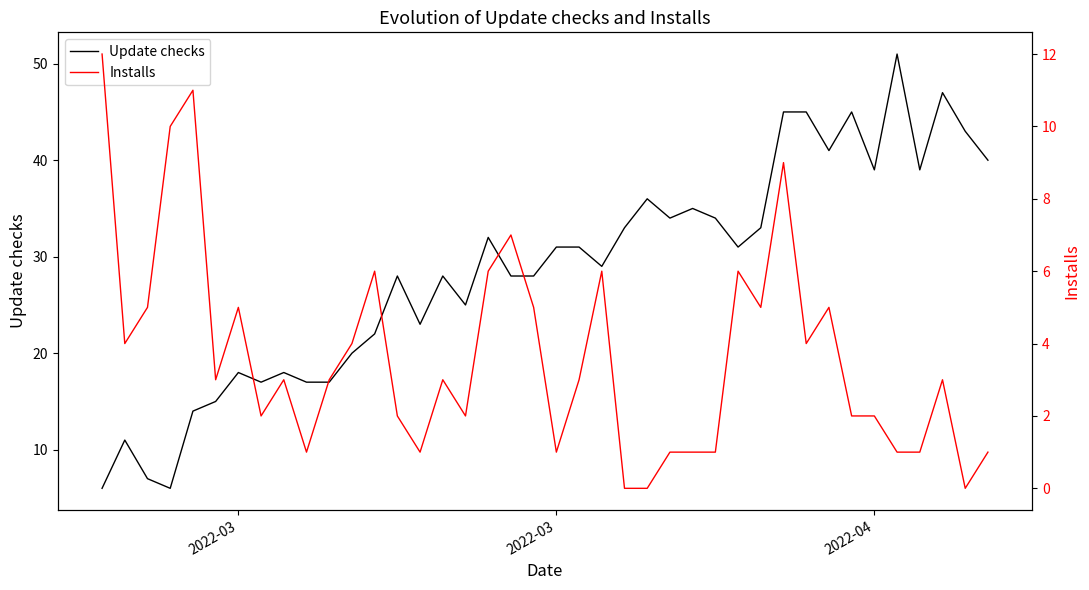

Reading right to left, extract all data points from this chart.

Update checks: 40	43	47	39	51	39	45	41	45	45	33	31	34	35	34	36	33	29	31	31	28	28	32	25	28	23	28	22	20	17	17	18	17	18	15	14	6	7	11	6
Installs: 1	0	3	1	1	2	2	5	4	9	5	6	1	1	1	0	0	6	3	1	5	7	6	2	3	1	2	6	4	3	1	3	2	5	3	11	10	5	4	12